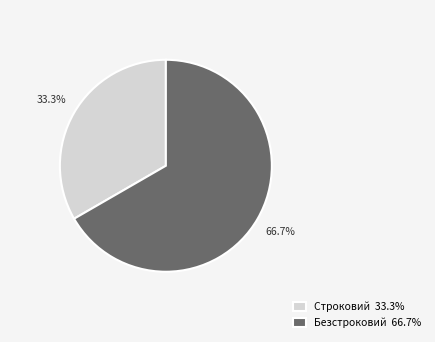

Between Безстроковий and Строковий, which is larger?

Безстроковий